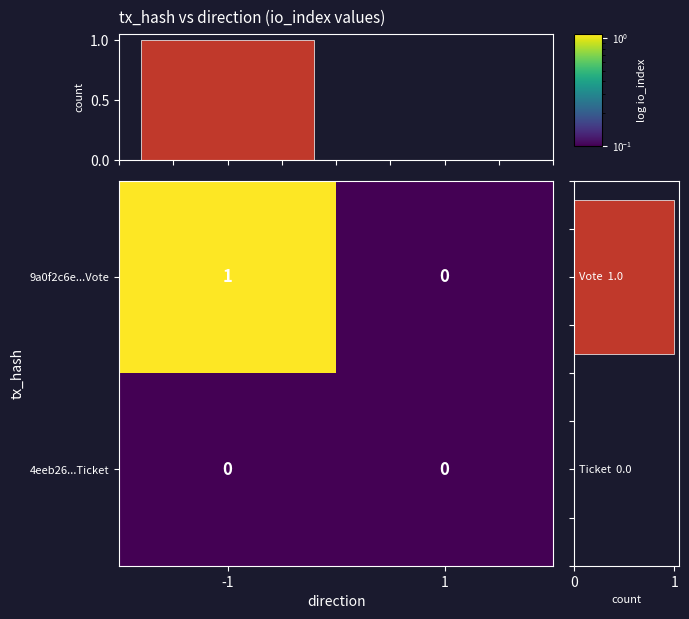

The 9a0f2c6e...Vote series shows 1 at -1. True or false?

True